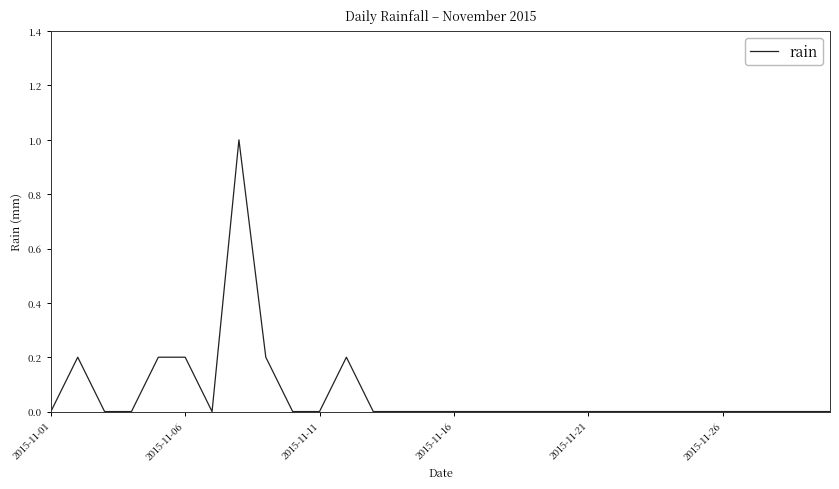

What is the sum of all values?

2.0